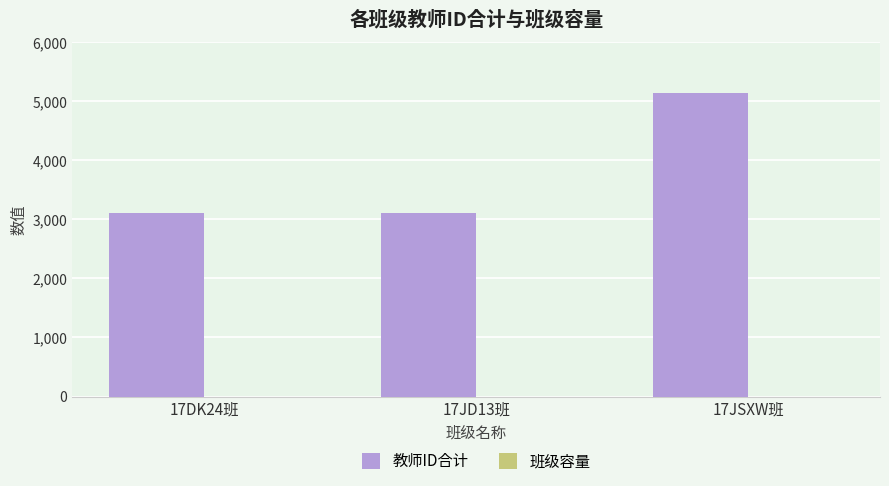

What is the maximum value shown in the chart?

5136